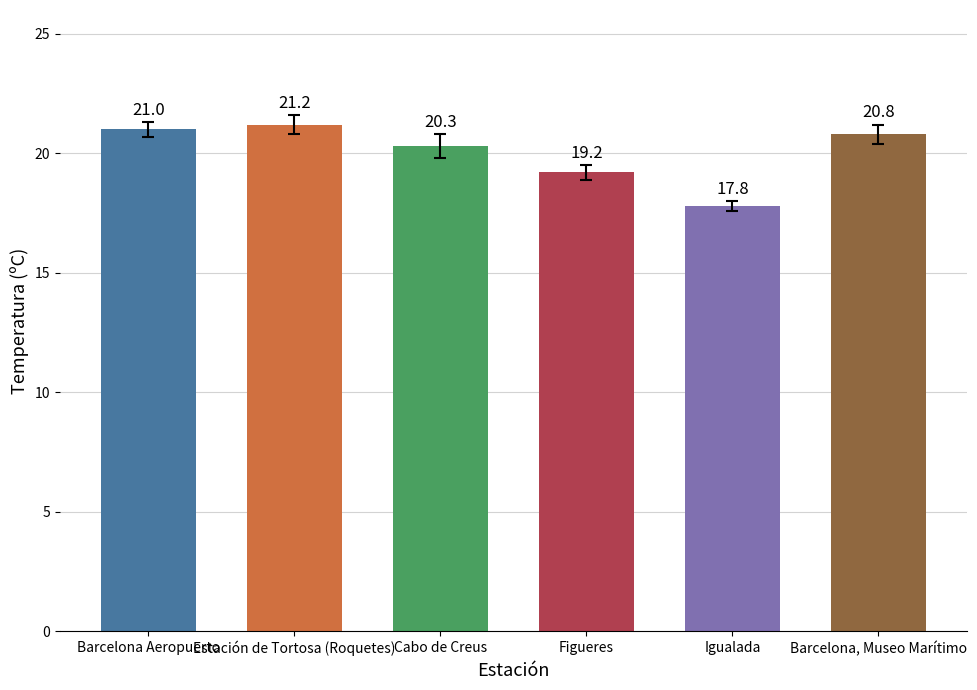

What is the difference between the maximum and minimum values?

3.4